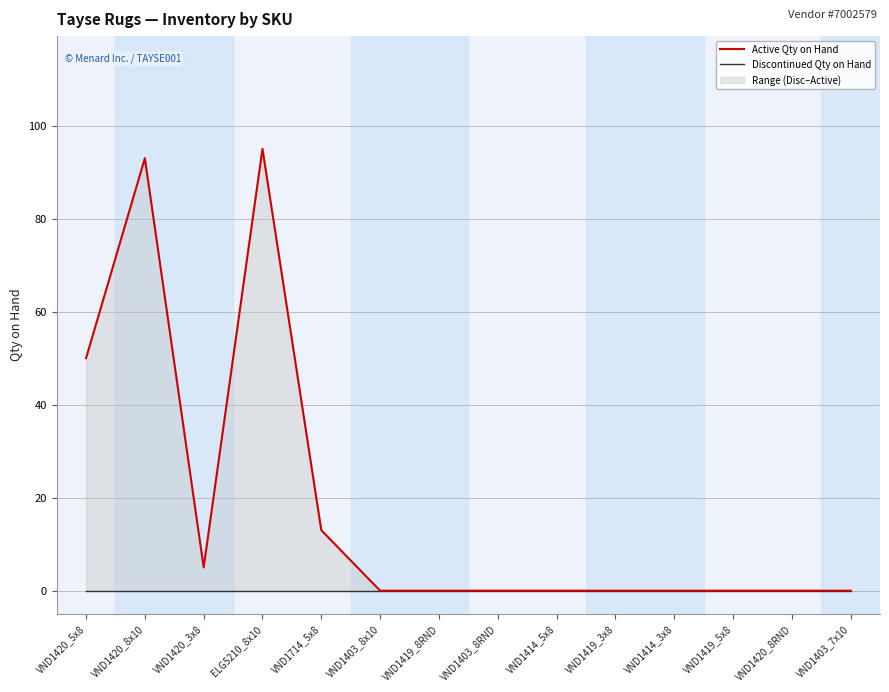

Reading right to left, extract all data points from this chart.

Active Qty on Hand: VND1403_7x10=0	VND1420_8RND=0	VND1419_5x8=0	VND1414_3x8=0	VND1419_3x8=0	VND1414_5x8=0	VND1403_8RND=0	VND1419_8RND=0	VND1403_8x10=0	VND1714_5x8=13	ELG5210_8x10=95	VND1420_3x8=5	VND1420_8x10=93	VND1420_5x8=50
Discontinued Qty on Hand: VND1403_7x10=0	VND1420_8RND=0	VND1419_5x8=0	VND1414_3x8=0	VND1419_3x8=0	VND1414_5x8=0	VND1403_8RND=0	VND1419_8RND=0	VND1403_8x10=0	VND1714_5x8=0	ELG5210_8x10=0	VND1420_3x8=0	VND1420_8x10=0	VND1420_5x8=0